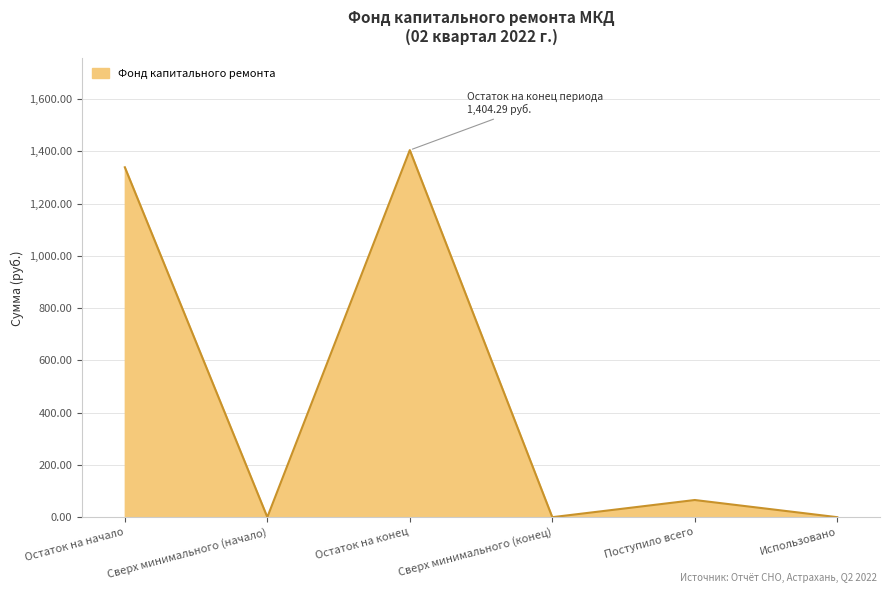

What value does the data have at Остаток на начало?

1338.6